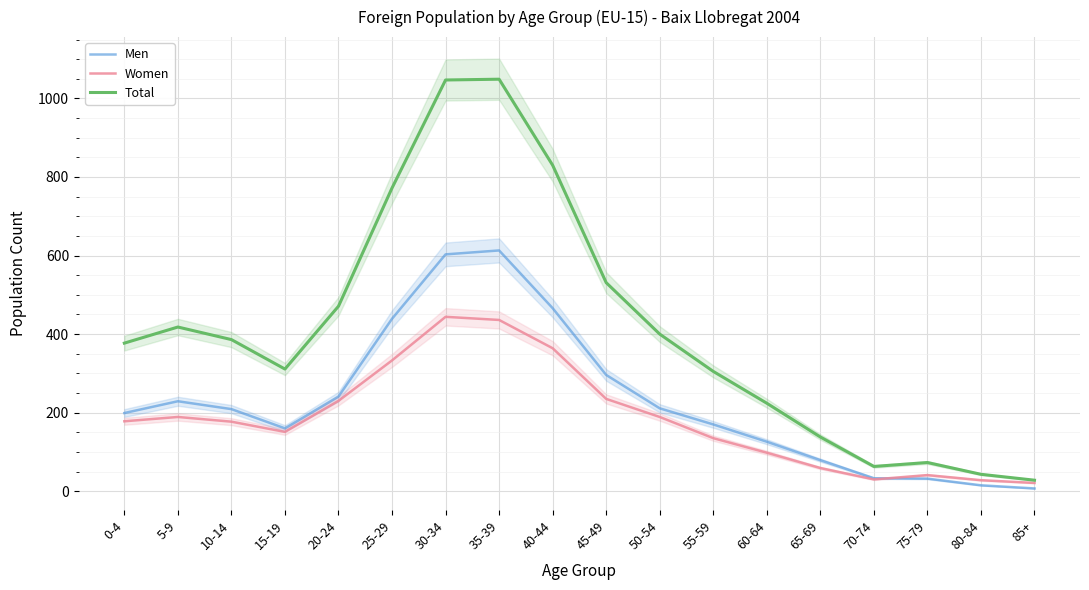

Which label corresponds to the largest value in the chart?

35-39